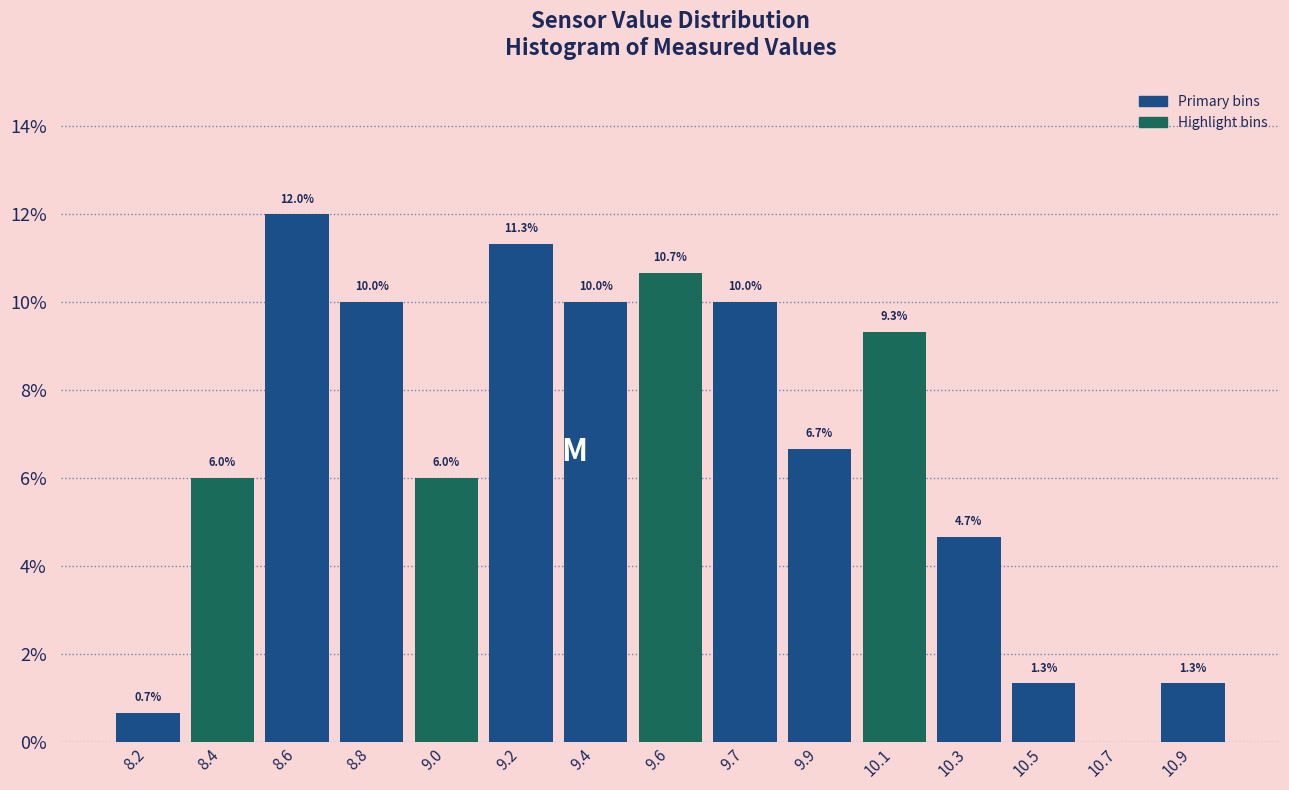

Reading right to left, transcribe all the data shown in this chart.

10.9=1.3	10.7=0.0	10.5=1.3	10.3=4.7	10.1=9.3	9.9=6.7	9.7=10.0	9.6=10.7	9.4=10.0	9.2=11.3	9.0=6.0	8.8=10.0	8.6=12.0	8.4=6.0	8.2=0.7